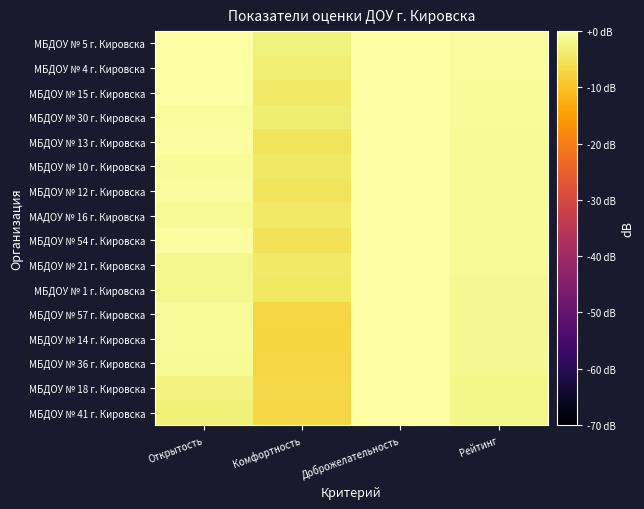

Which has a higher value, Доброжелательность or Рейтинг?

Доброжелательность